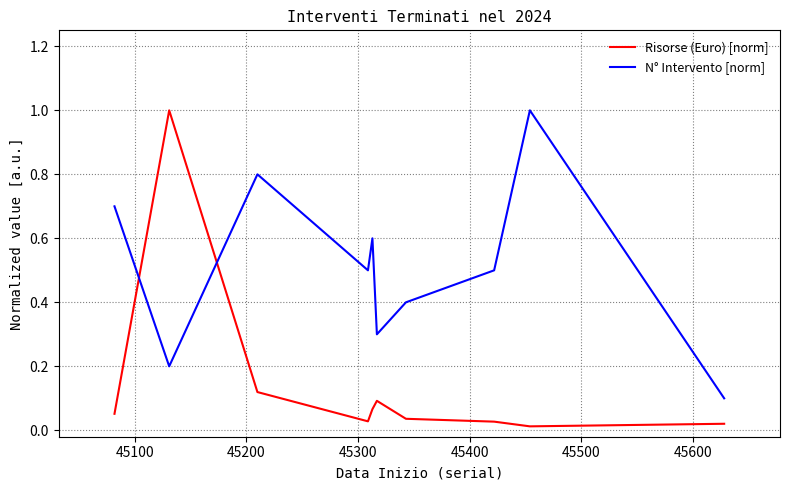

Which series has the largest total across all categories?

N° Intervento [norm]